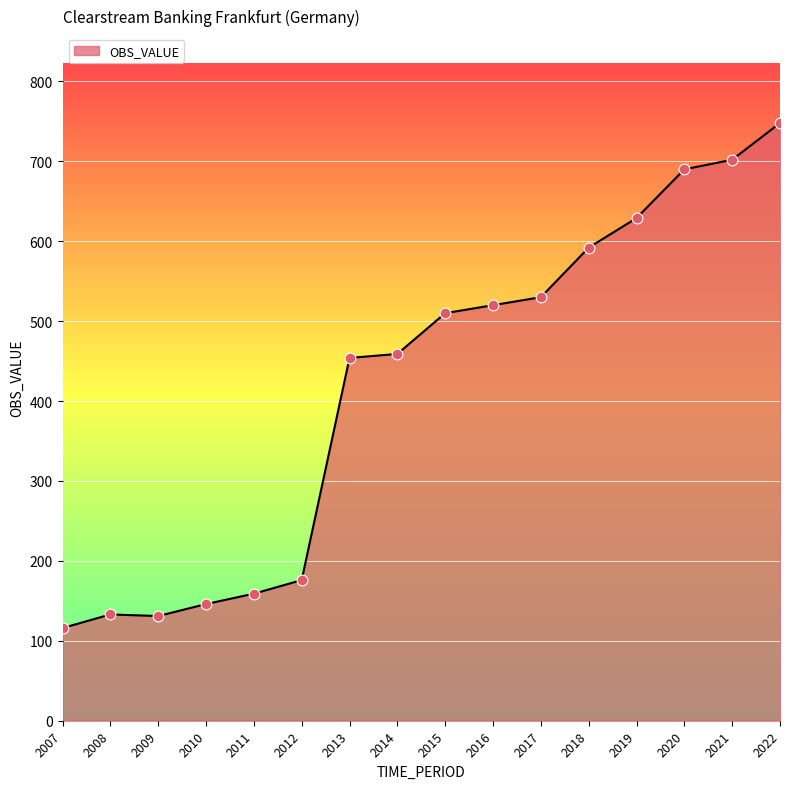

Approximately how many times larger is the value at 2011 compared to 2021?

0.2